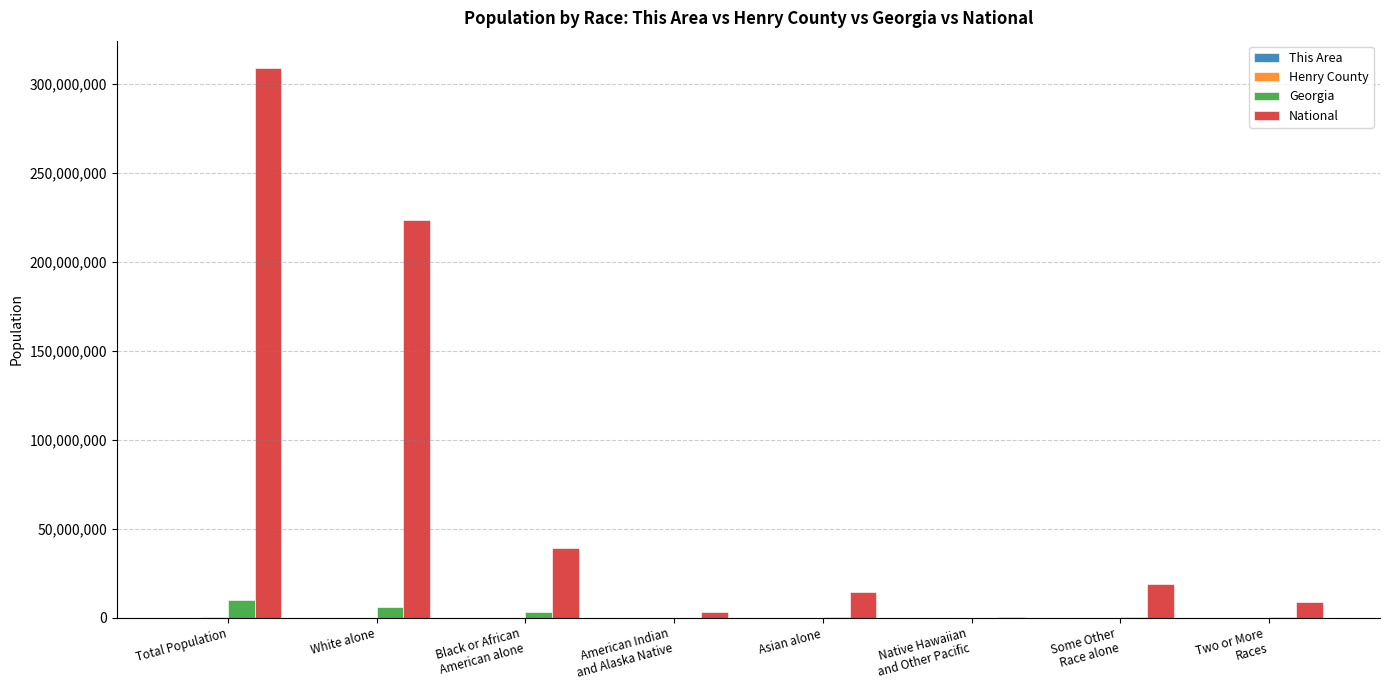

The value of National at Total Population is 308745538. True or false?

True